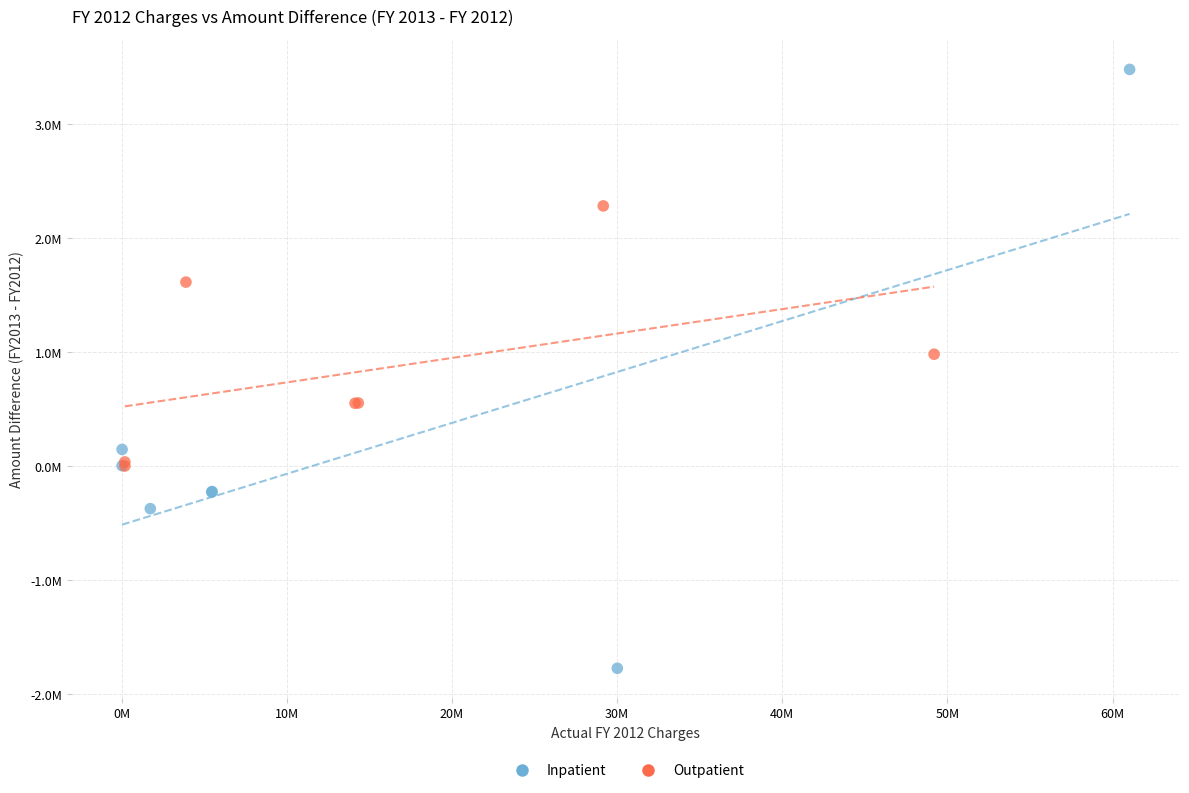

Which series has the largest Y range (max minus min)?

Inpatient